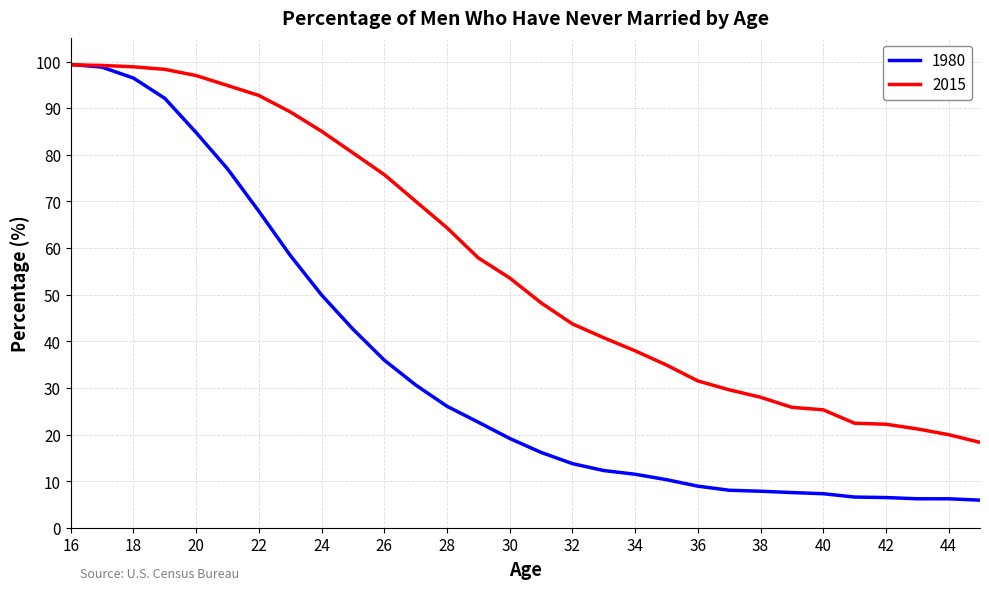

What is the maximum value for 2015?

99.3